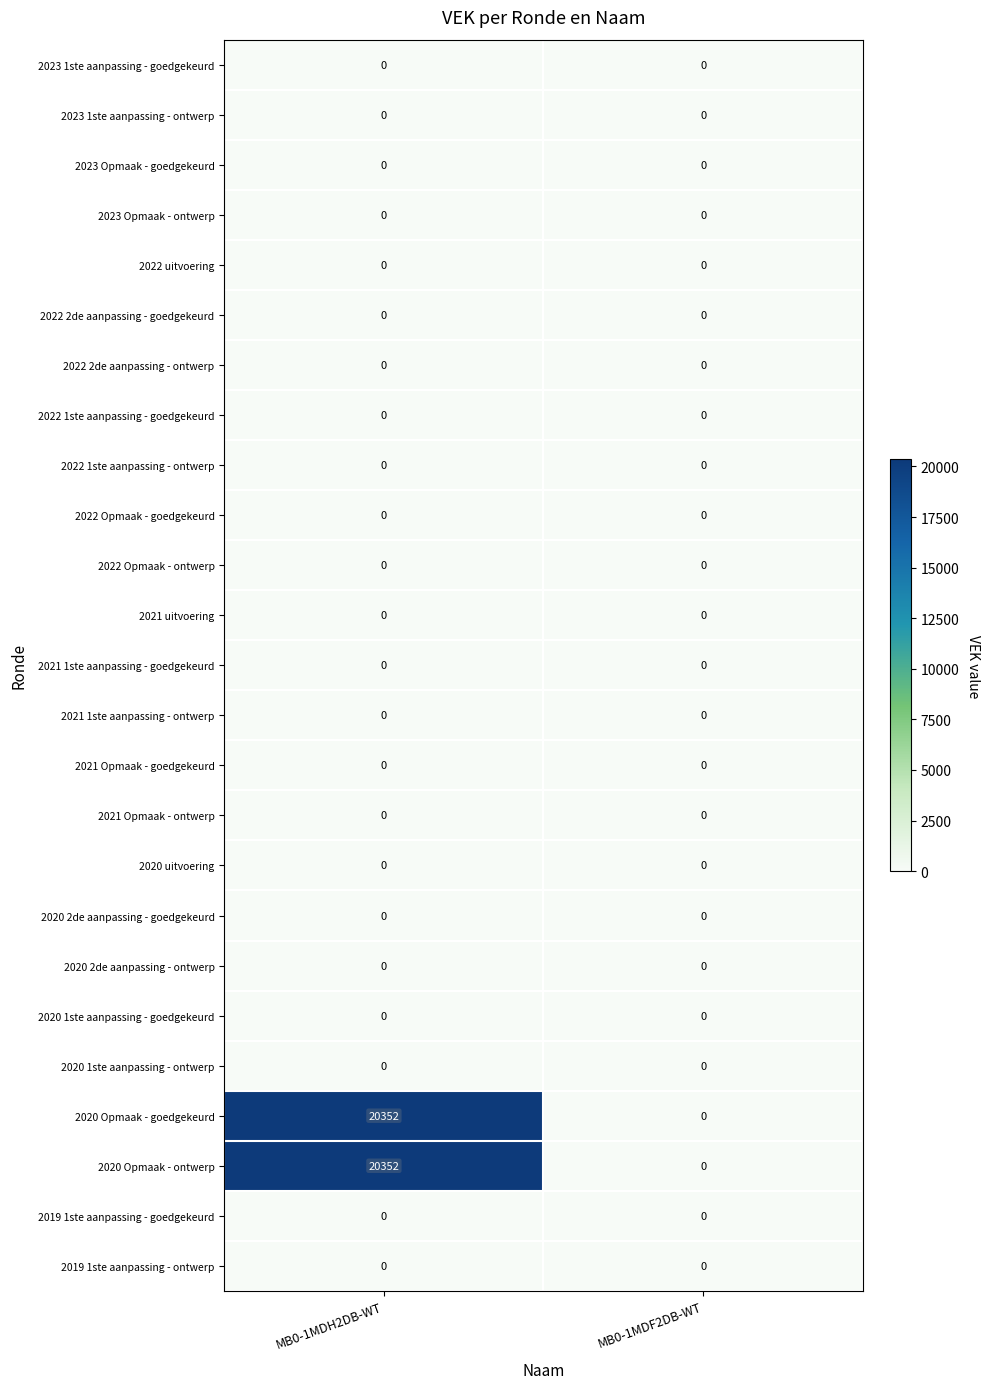

True or false: 2020 2de aanpassing - goedgekeurd has a value of 0 at MB0-1MDF2DB-WT.

True